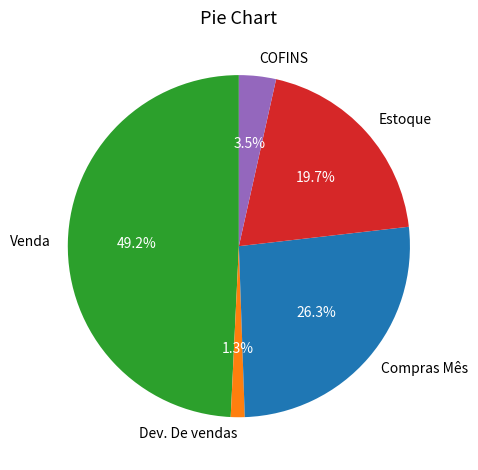

To the nearest percent, what is the average slice percentage?

20%